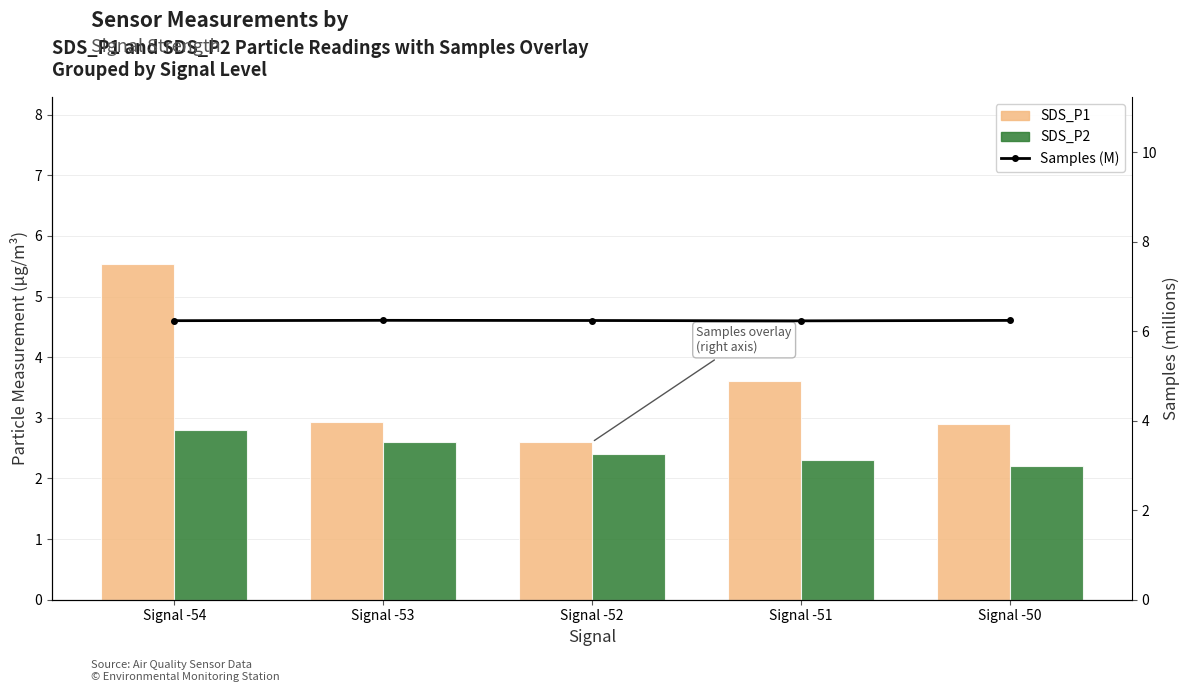

How many categories are shown in the chart?

5